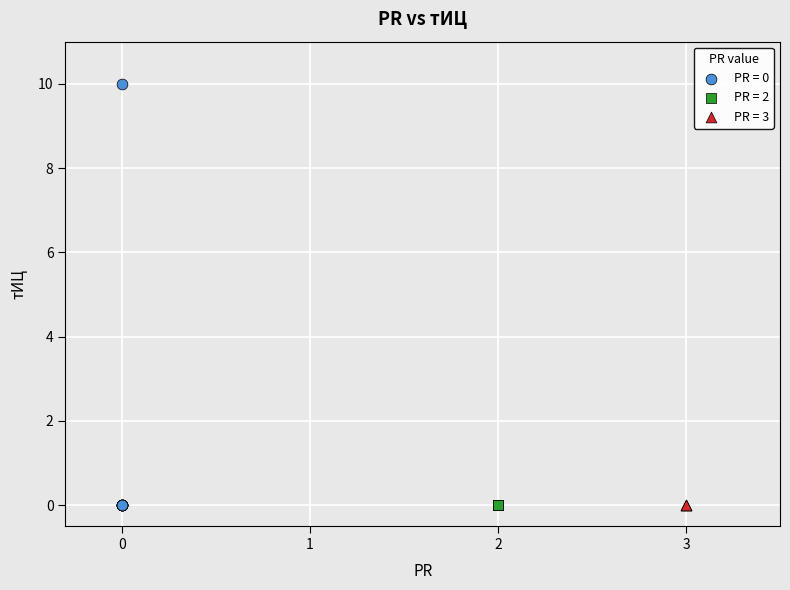

What are all the series names shown in the legend?

PR = 0, PR = 2, PR = 3